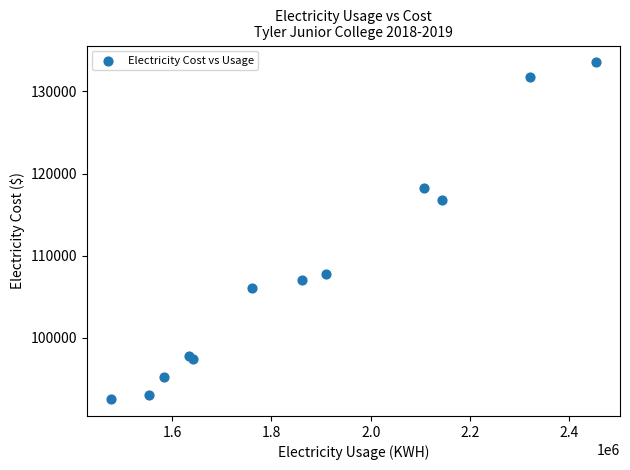

What Y value in the scatter plot is closest to 113037?

116759.6